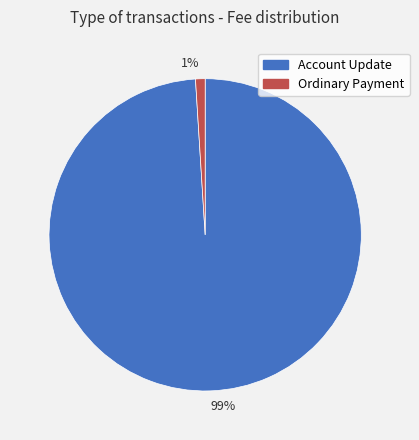

What percentage is the 99% slice, to the nearest percent?

99%